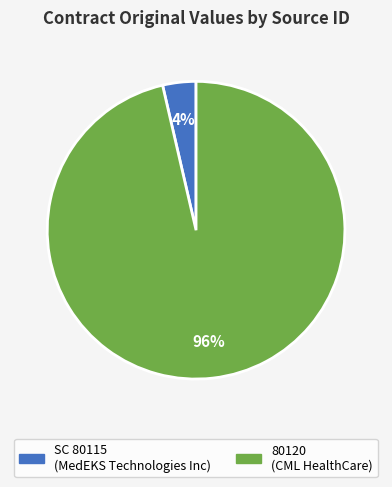

Which has a higher value, 80120 or SC 80115?

80120